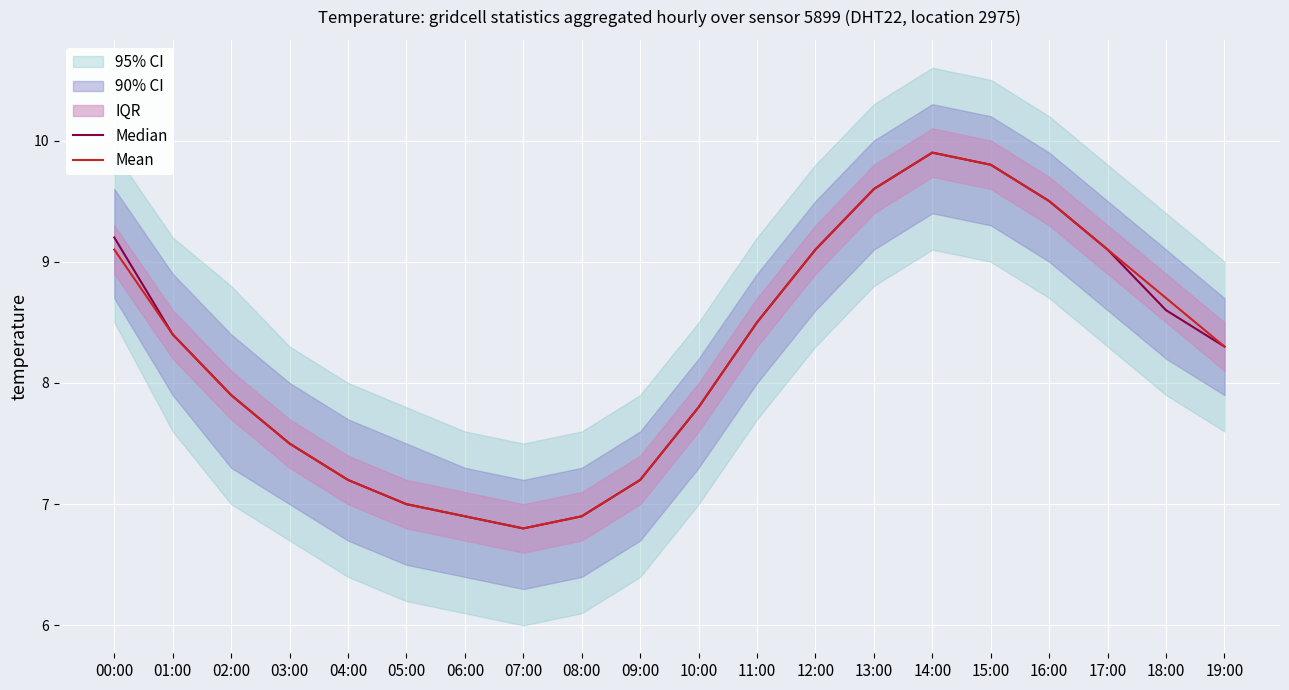

At how many categories does at least one series exceed 9?

7